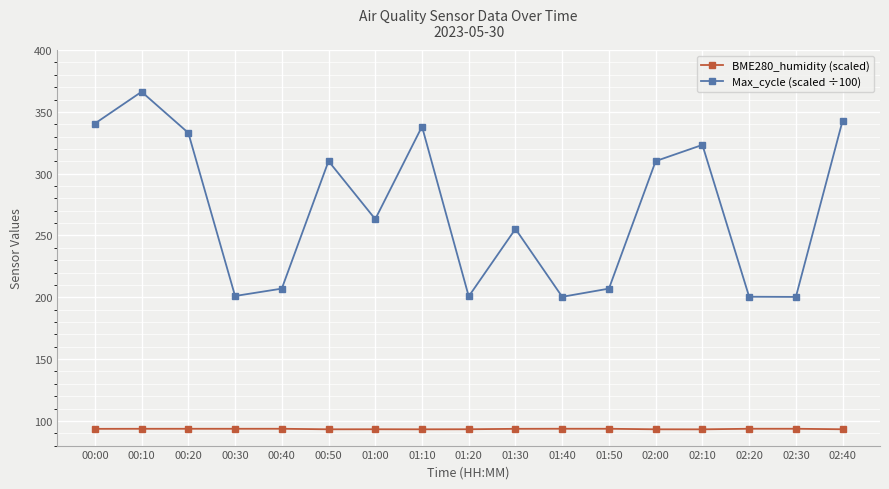

True or false: BME280_humidity (scaled) and Max_cycle (scaled ÷100) cross at least once.

False